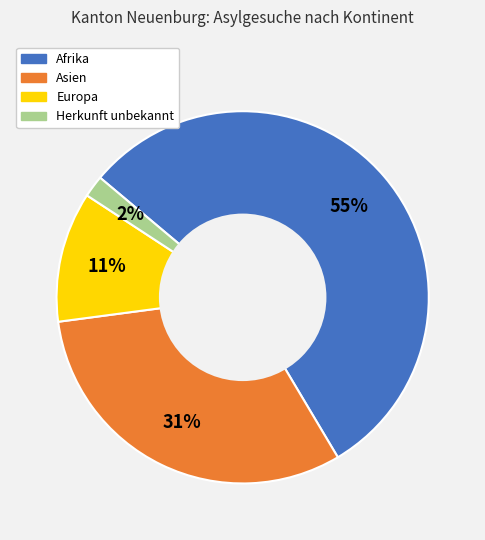

To the nearest percent, what percentage of the pie is Asien?

31%